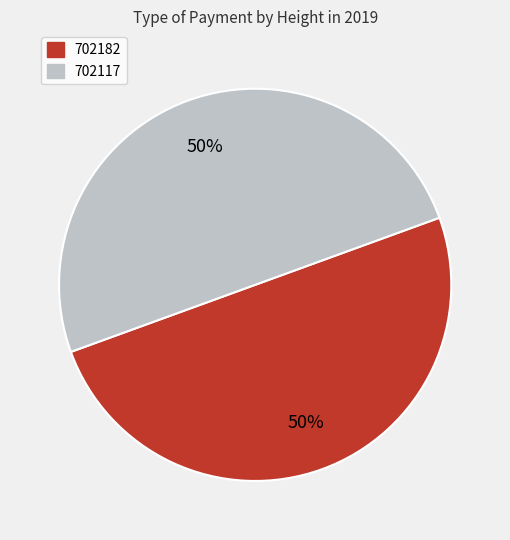

The 702117 slice represents 50% of the pie. True or false?

True